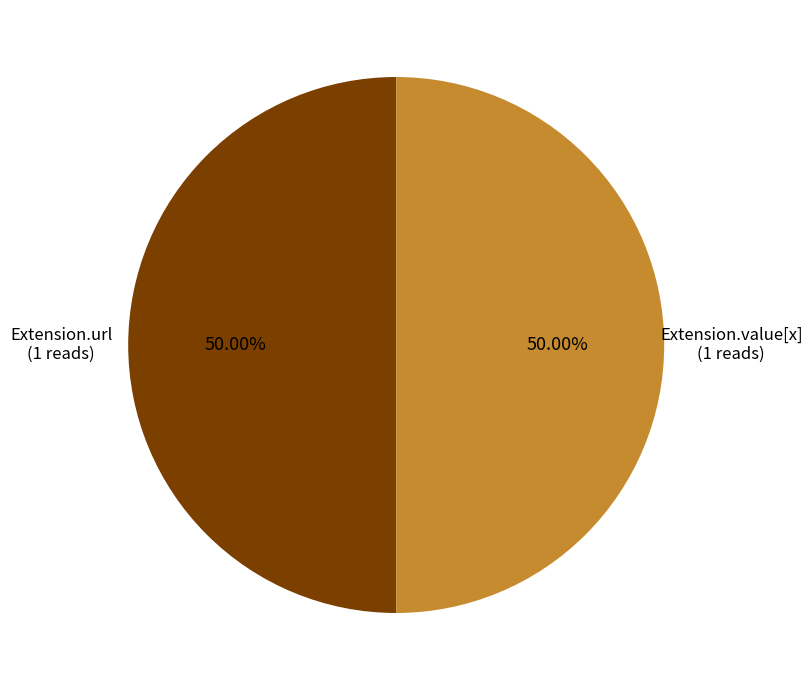

Do Extension.value[x] and Extension.url together represent more than half of the pie?

Yes